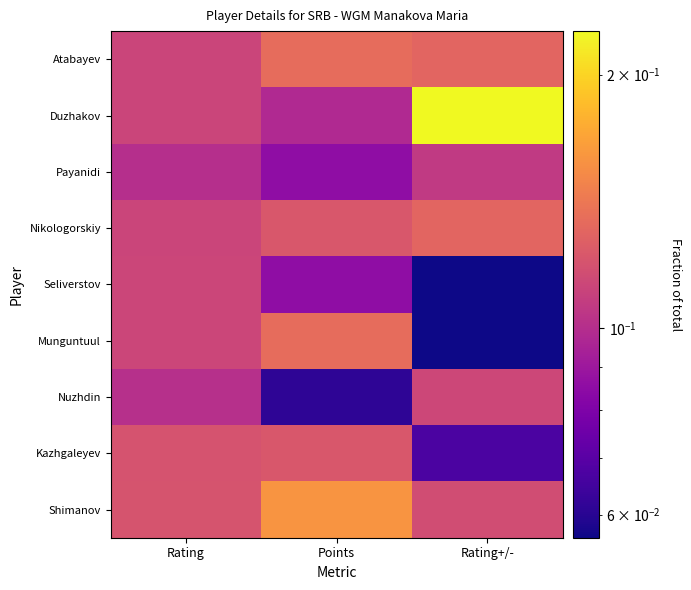

Count the number of categories in the chart.

3